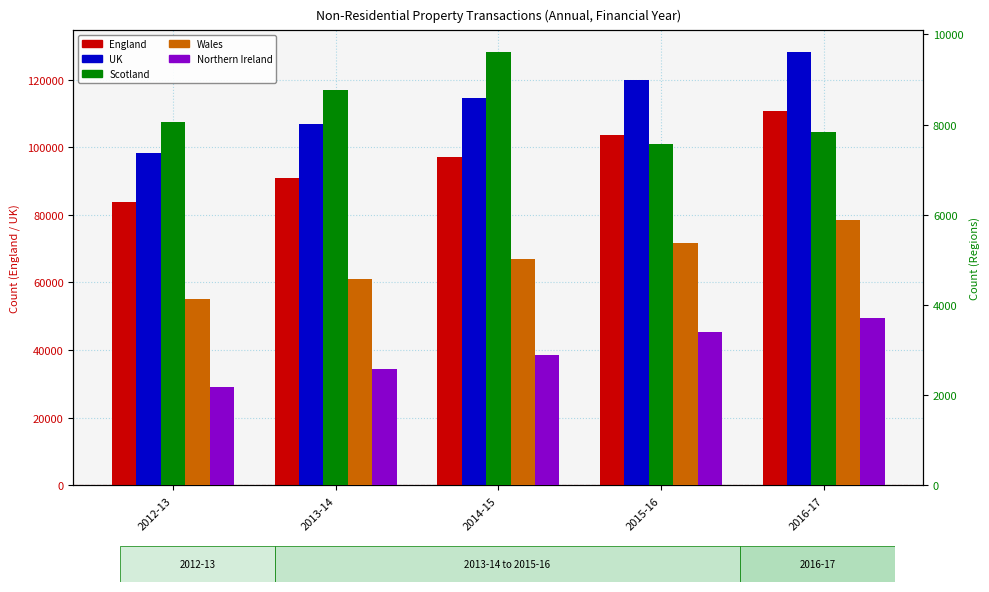

At how many categories does at least one series exceed 54301?

5